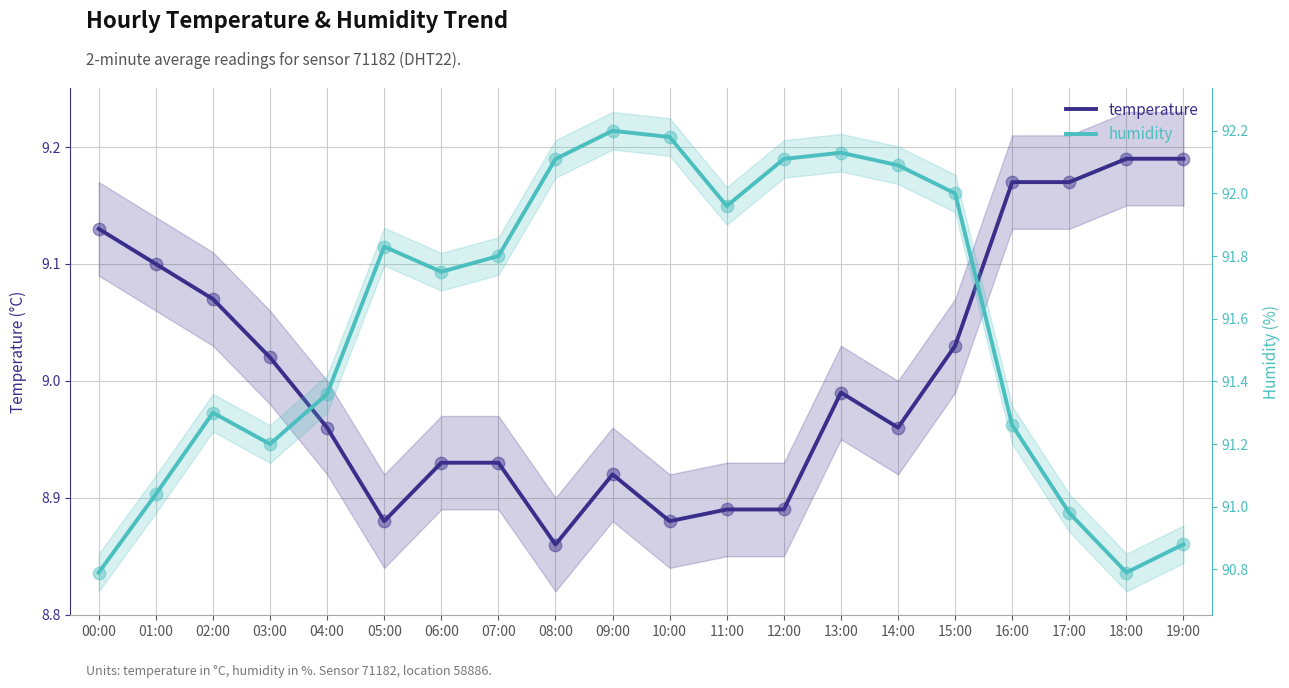

Which series reaches the maximum Y coordinate?

humidity